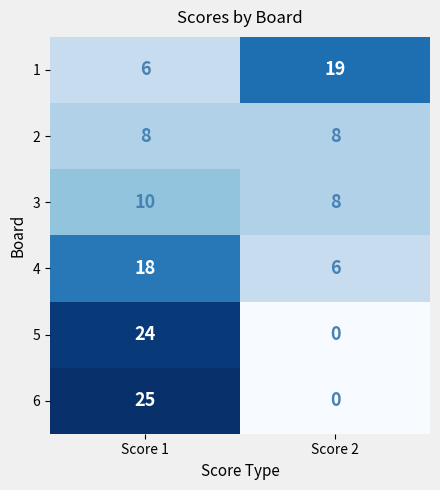

Reading right to left, extract all data points from this chart.

1: Score 2=19	Score 1=6
2: Score 2=8	Score 1=8
3: Score 2=8	Score 1=10
4: Score 2=6	Score 1=18
5: Score 2=0	Score 1=24
6: Score 2=0	Score 1=25